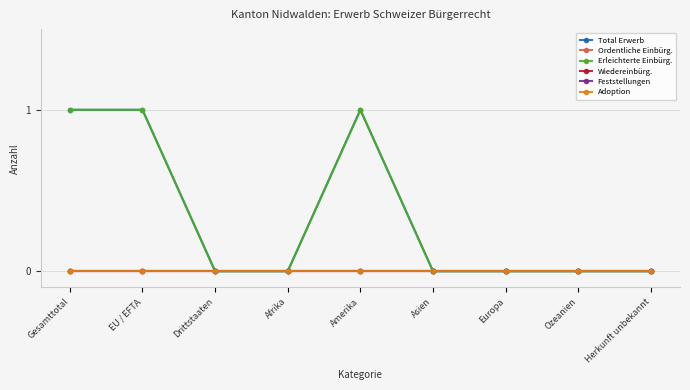

Reading left to right, extract all data points from this chart.

Total Erwerb: 1	1	0	0	1	0	0	0	0
Ordentliche Einbürg.: 0	0	0	0	0	0	0	0	0
Erleichterte Einbürg.: 1	1	0	0	1	0	0	0	0
Wiedereinbürg.: 0	0	0	0	0	0	0	0	0
Feststellungen: 0	0	0	0	0	0	0	0	0
Adoption: 0	0	0	0	0	0	0	0	0